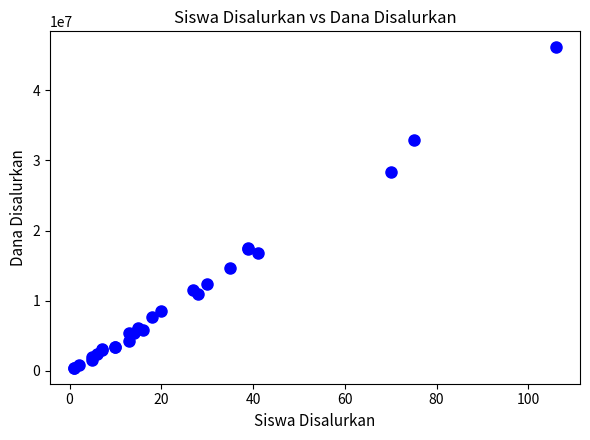

What Y value in the scatter plot is closest to 23287500?

28350000